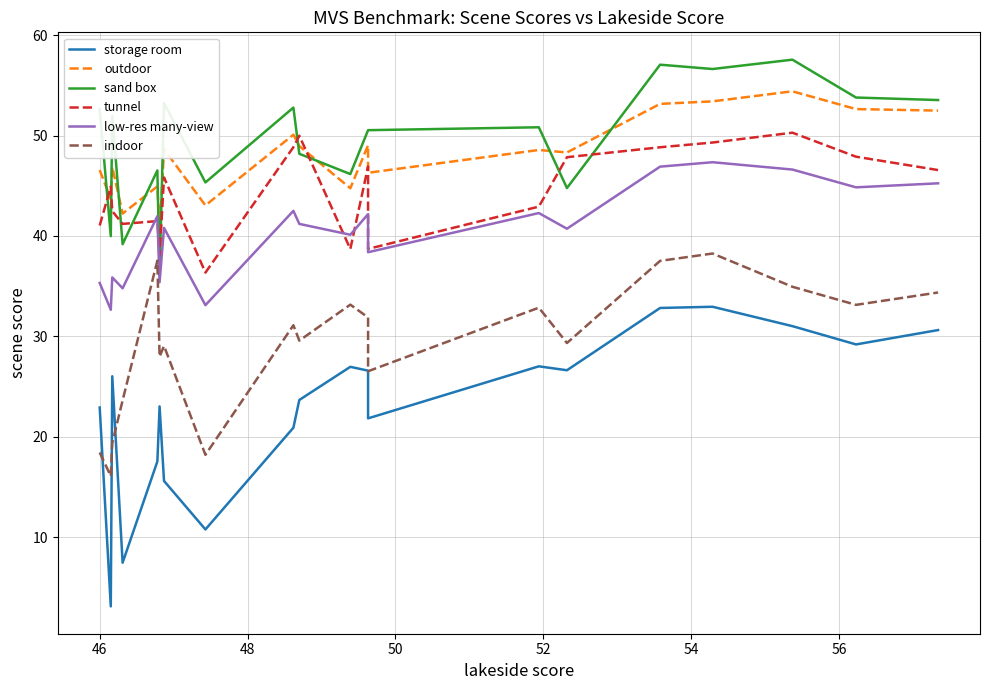

How many distinct data groups are displayed?

6